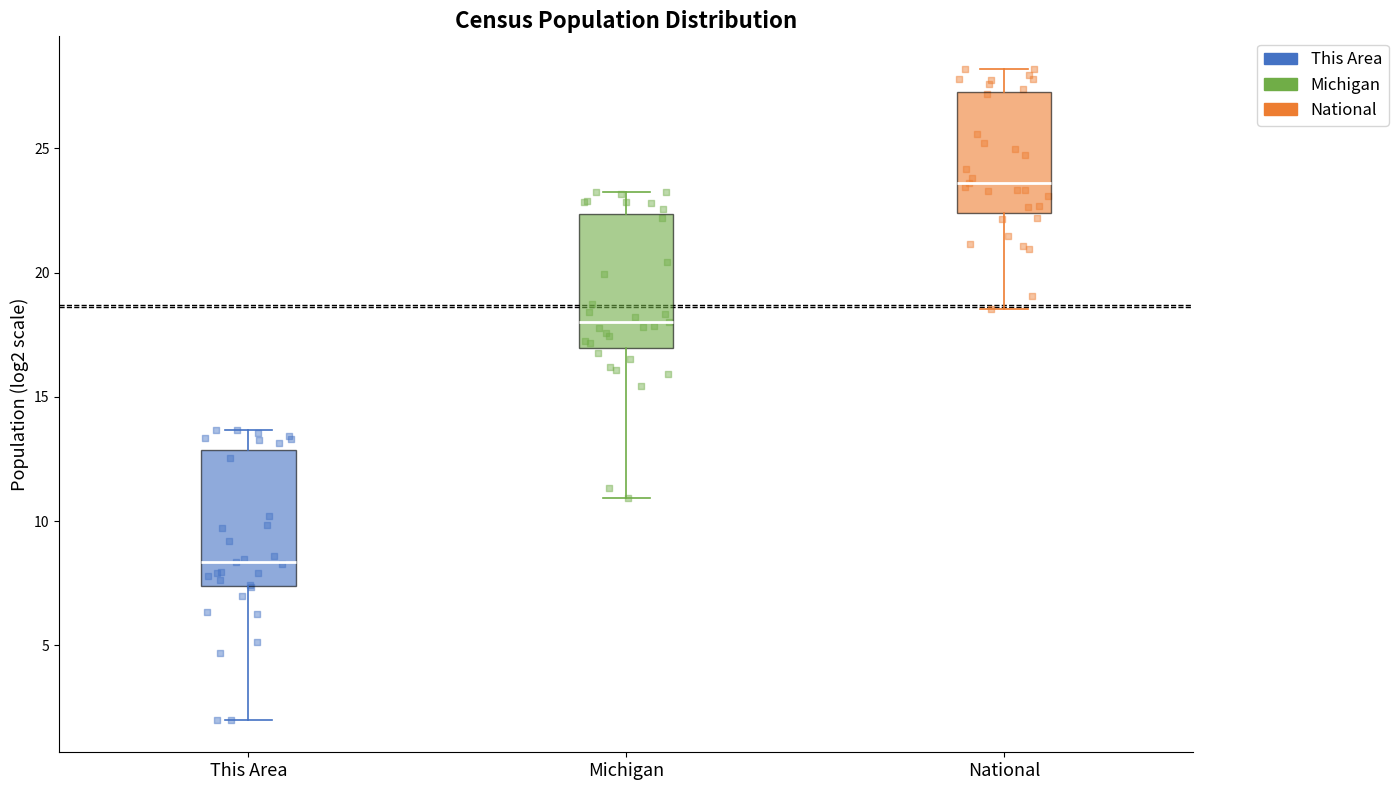

Reading left to right, read every box against the y-axis: the position of its median line, the range the box covers, and the ends of its whiskers. The values are not printed on the chart, so give them approximately, as read against the axis.

This Area: median 8.5, box 7.5 to 13.0, whiskers 2.0 to 13.5
Michigan: median 18.0, box 17.0 to 22.5, whiskers 11.0 to 23.0
National: median 23.5, box 22.5 to 27.5, whiskers 18.5 to 28.0